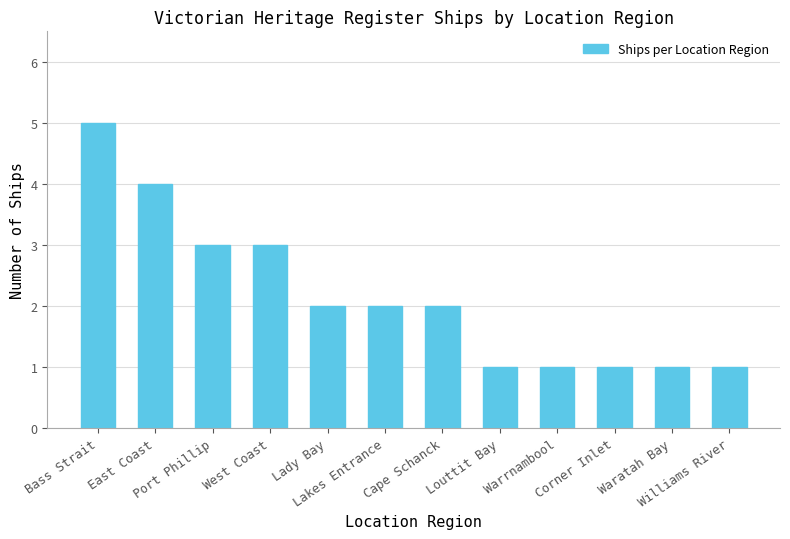

What is the smallest value displayed?

1